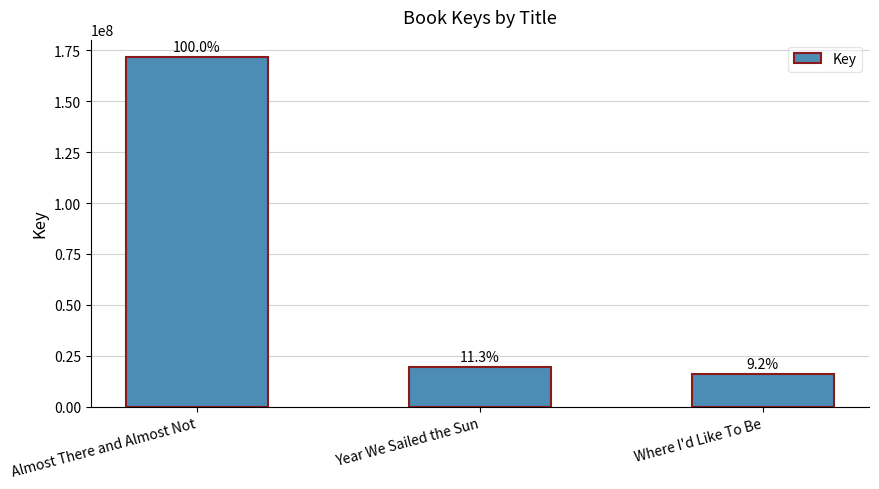

What is the difference between the maximum and minimum values?

155859057